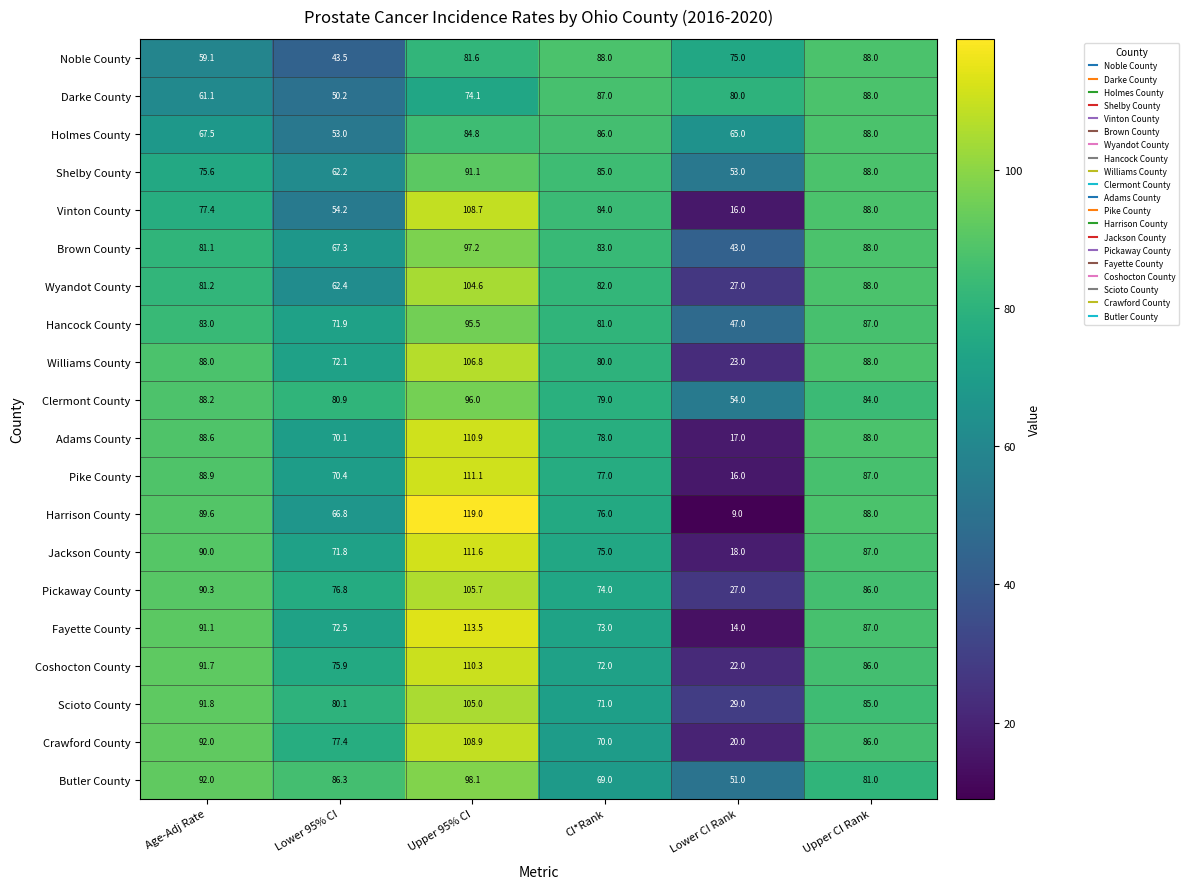

Where does the Pickaway County series first go above 86?

Age-Adj Rate